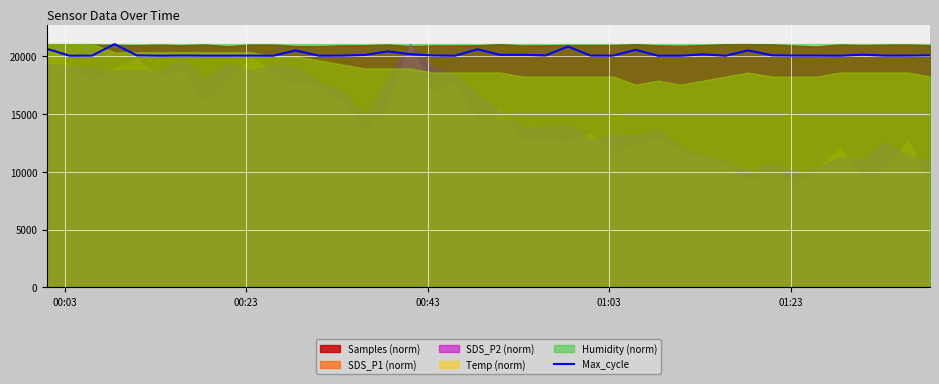

What is the minimum value for Max_cycle?

20037